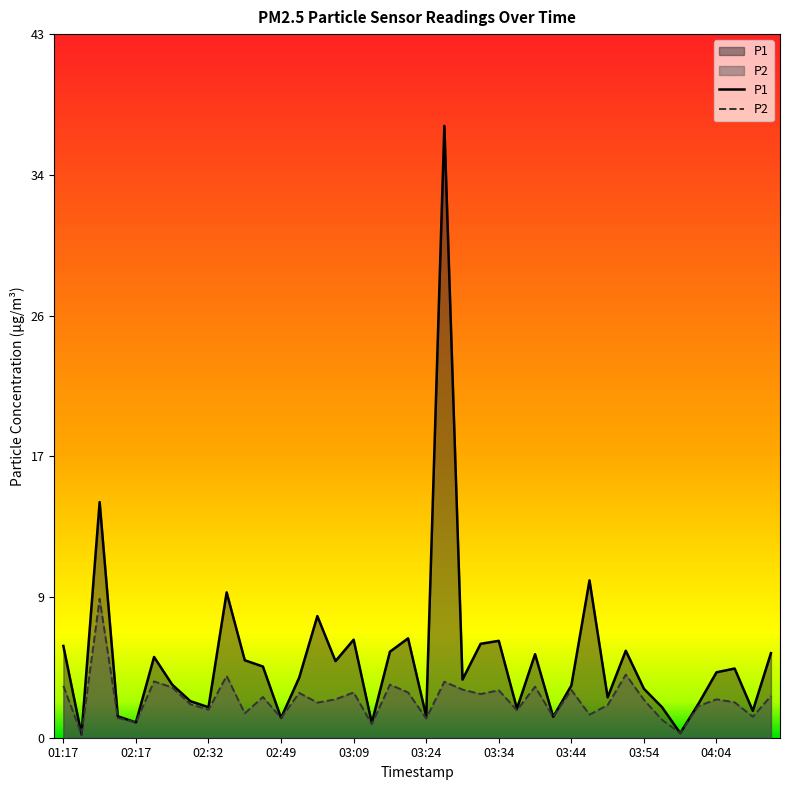

Rank the series at 04:06 from highest to lowest value.

P1, P2